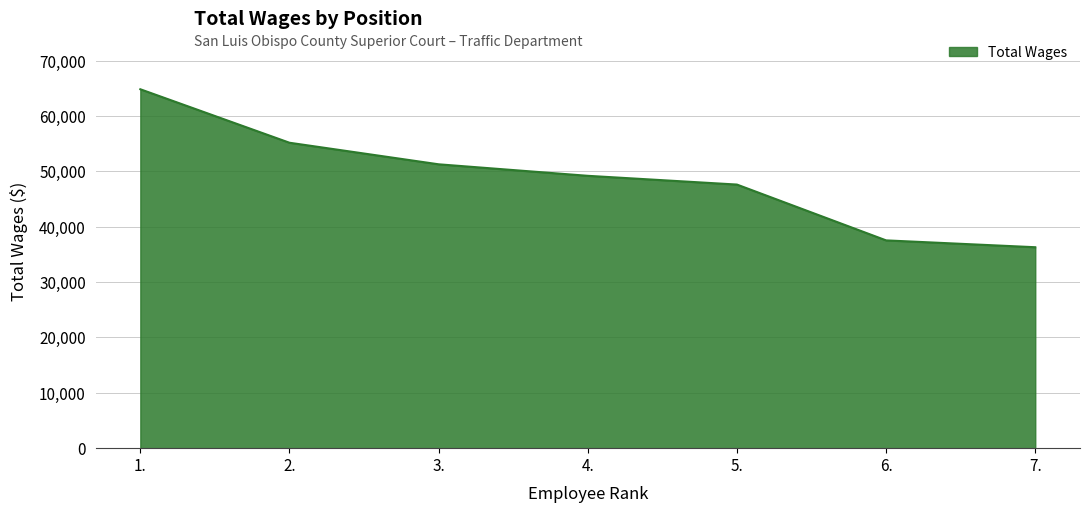

Does the chart have visible grid lines?

Yes